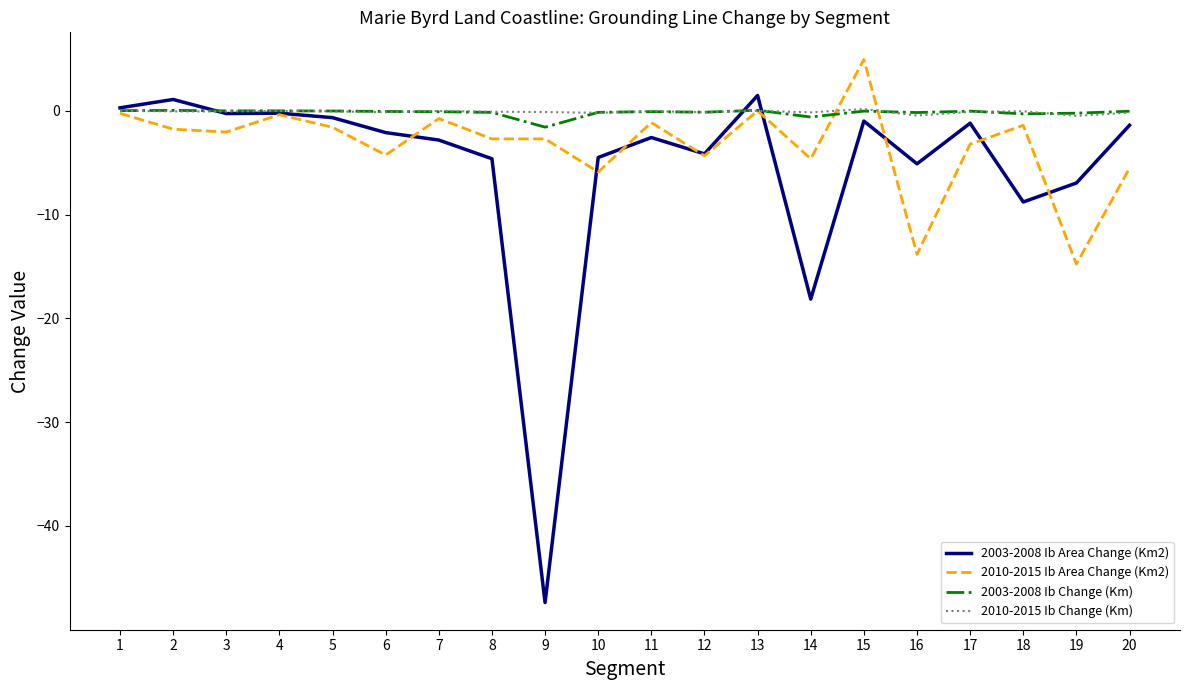

True or false: 2003-2008 Ib Area Change (Km2) has a value of -7.0 at 19.

True